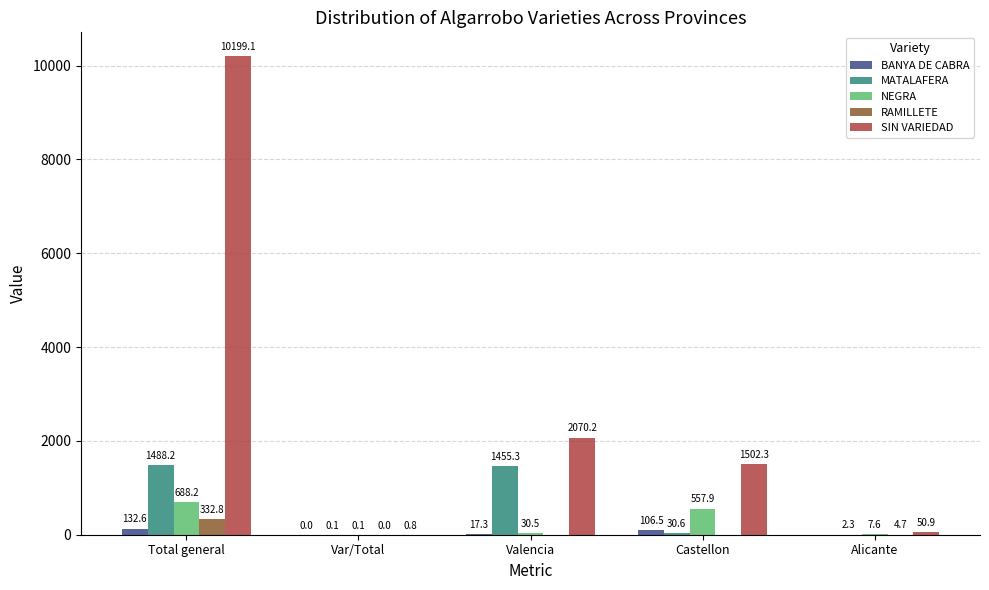

At which category is the sum across all series the highest?

Total general